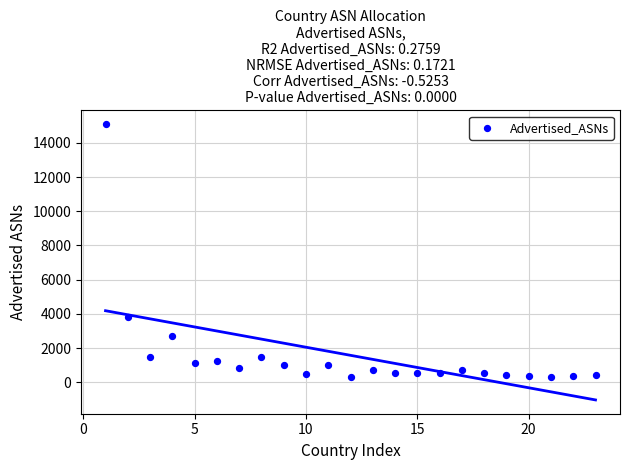

What is the range of X values (max minus min)?

22